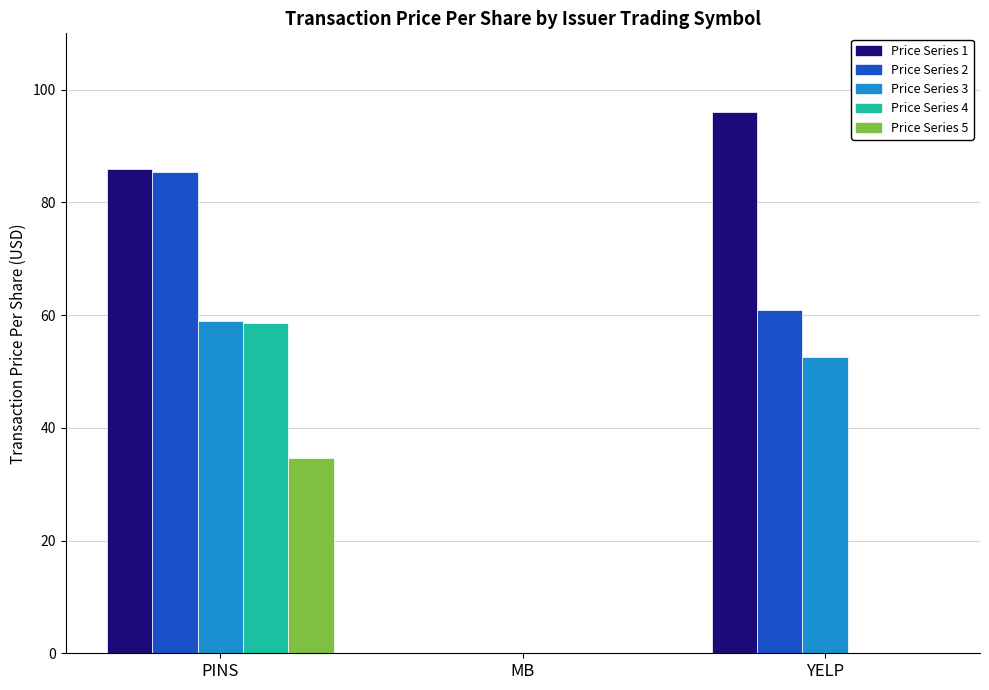

What is the maximum value for Price Series 5?

34.7